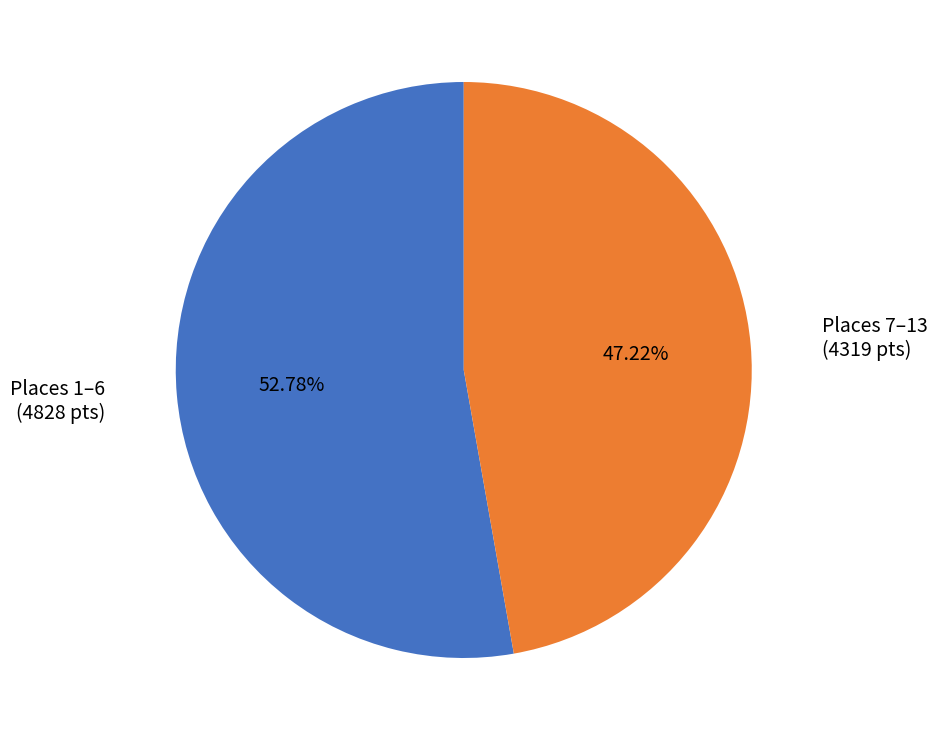

How many segments does this pie chart have?

2